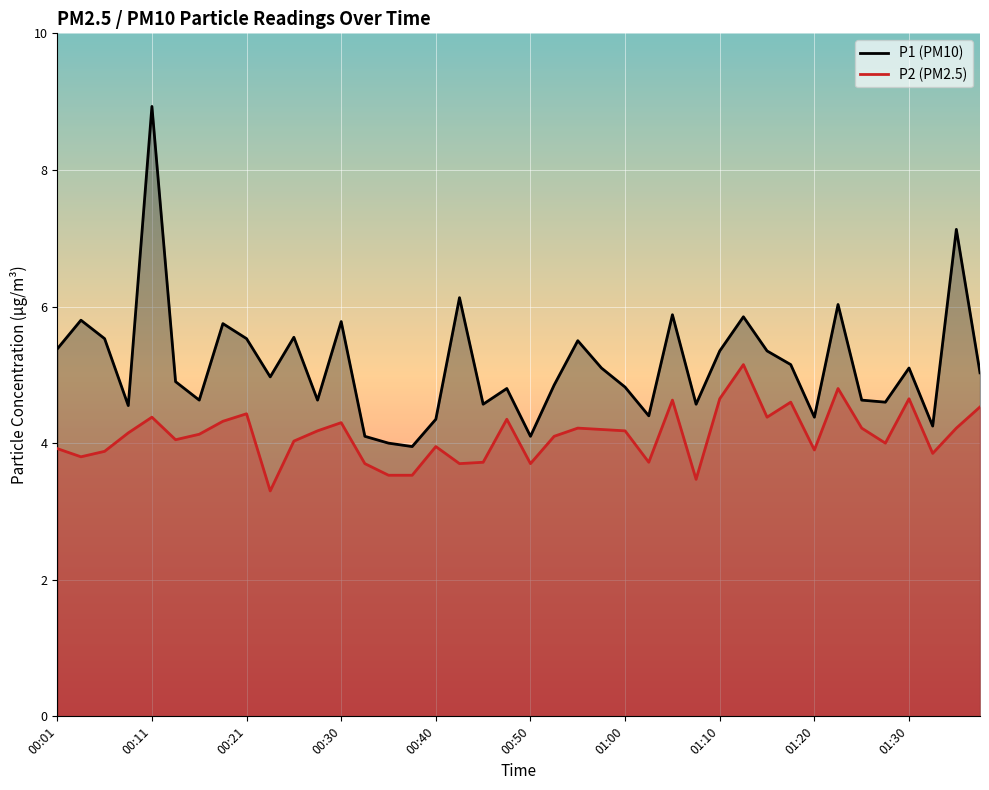

At which label does P1 first exceed 5?

00:01